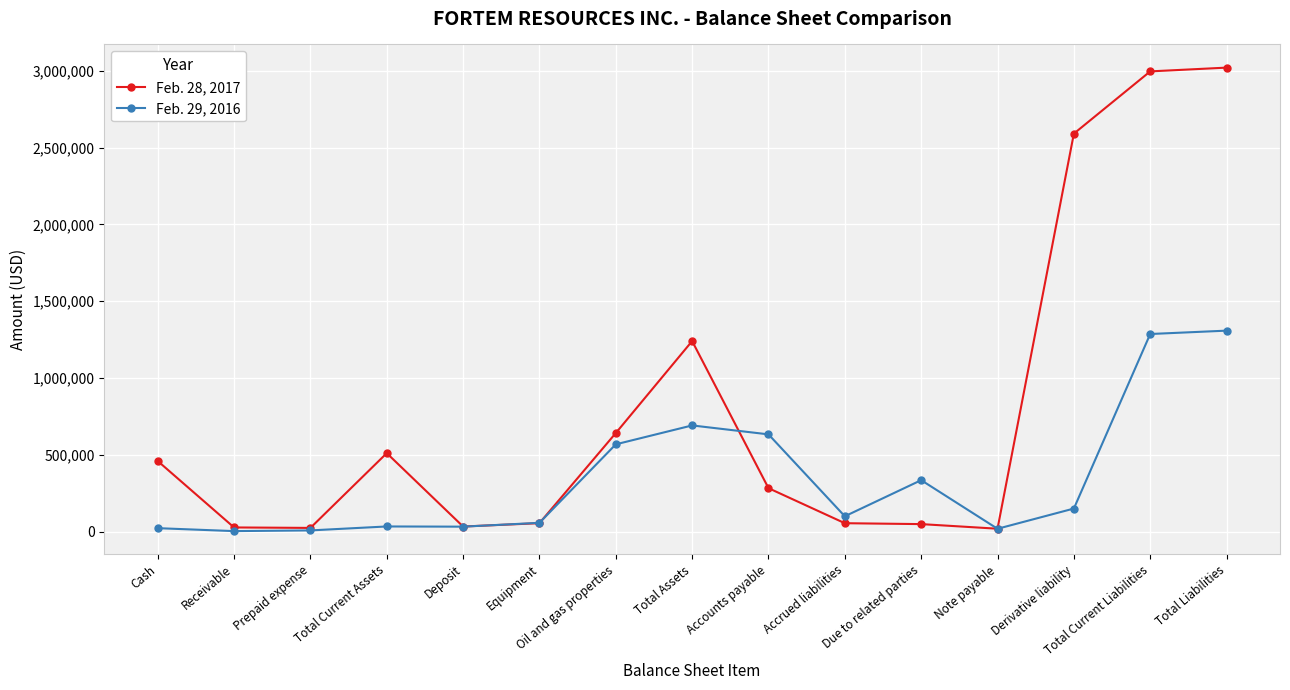

Rank the series by their average value, from lowest to highest.

Feb. 29, 2016, Feb. 28, 2017